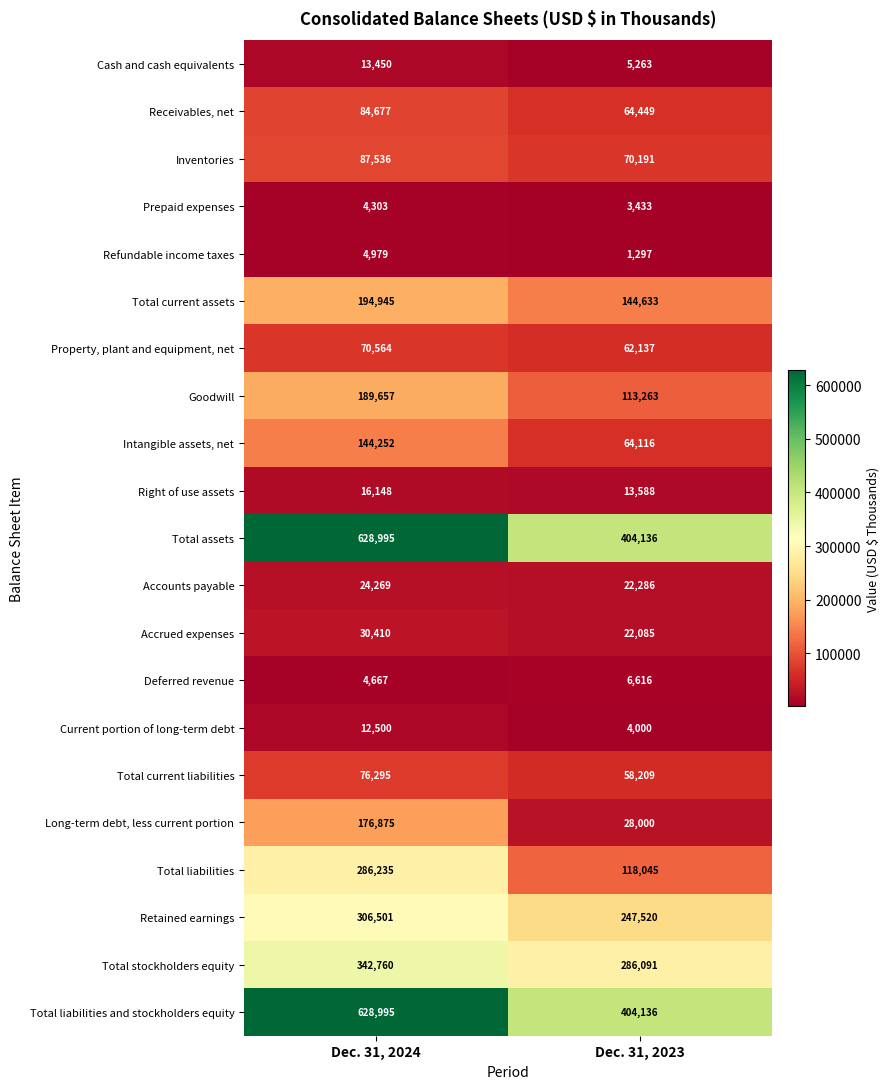

How many series are shown in this chart?

21